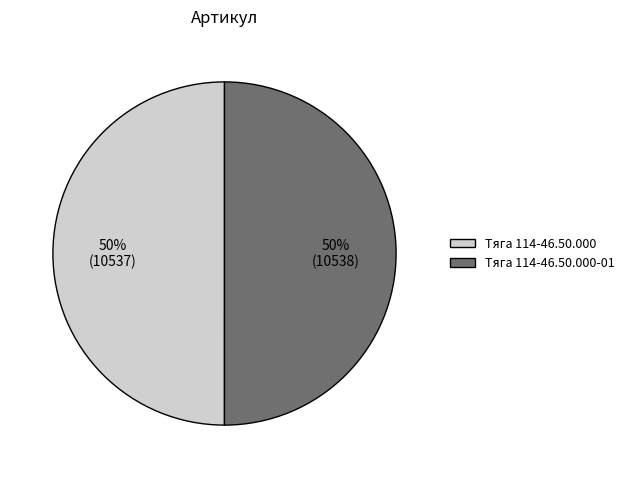

To the nearest percent, what is the average slice percentage?

50%